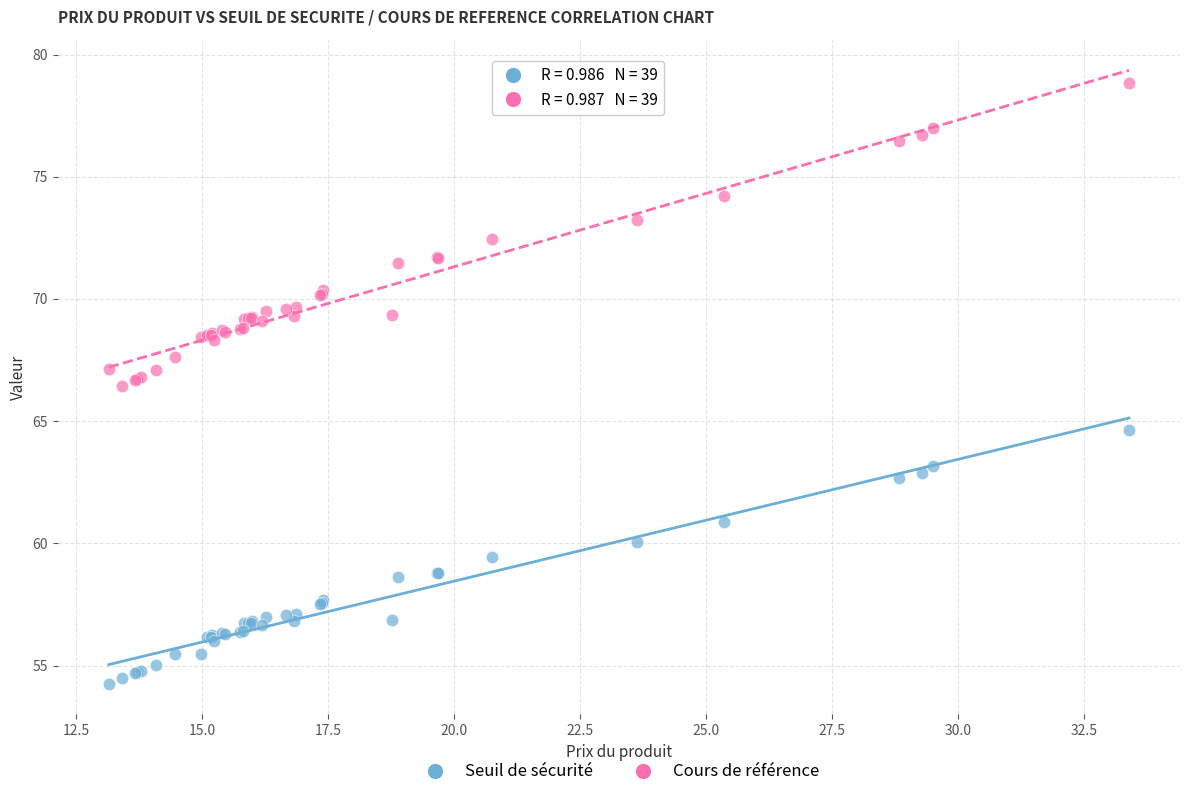

Which series reaches the minimum Y coordinate?

Seuil de sécurité